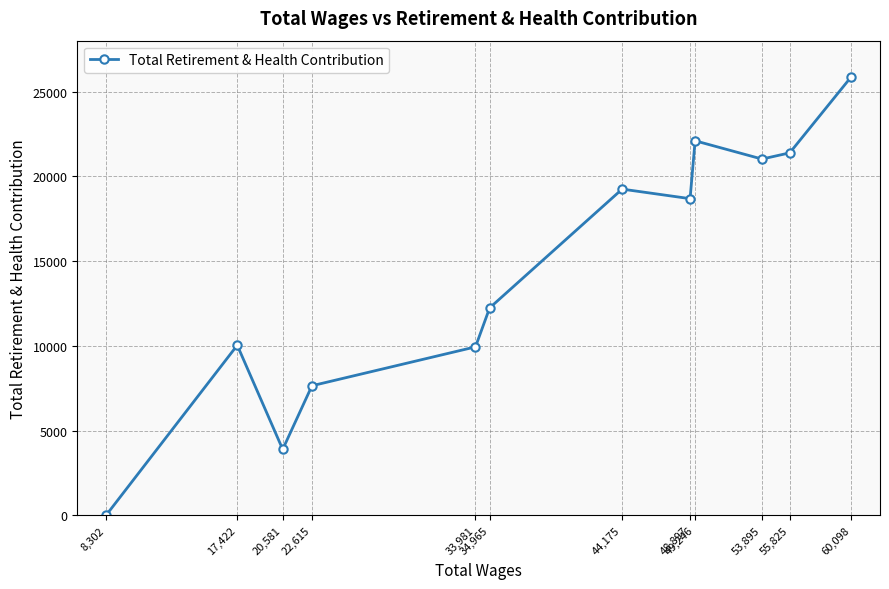

What is the change in value from 53,895 to 44,175?

-1773